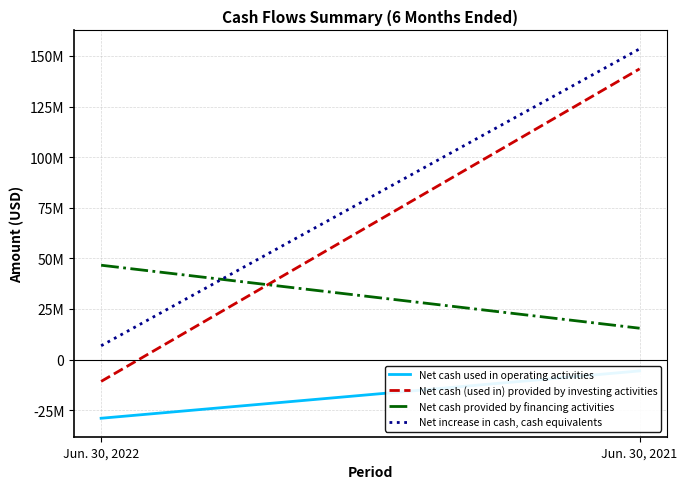

The value of Net increase in cash, cash equivalents at Jun. 30, 2022 is 6809612. True or false?

True